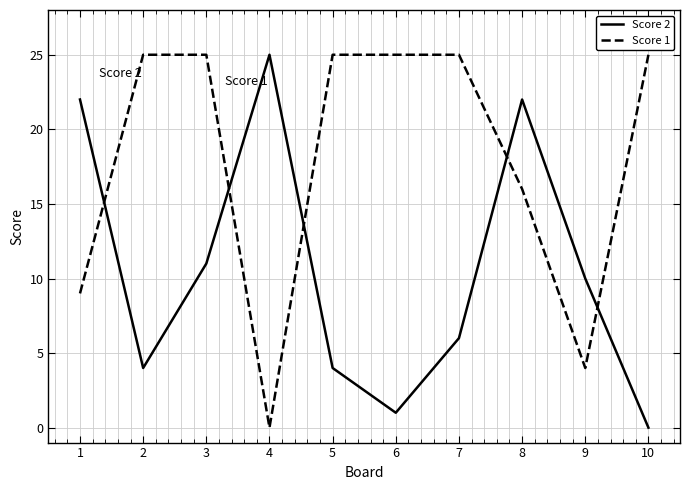

Reading right to left, extract all data points from this chart.

Score 2: 10=0	9=10	8=22	7=6	6=1	5=4	4=25	3=11	2=4	1=22
Score 1: 10=25	9=4	8=16	7=25	6=25	5=25	4=0	3=25	2=25	1=9